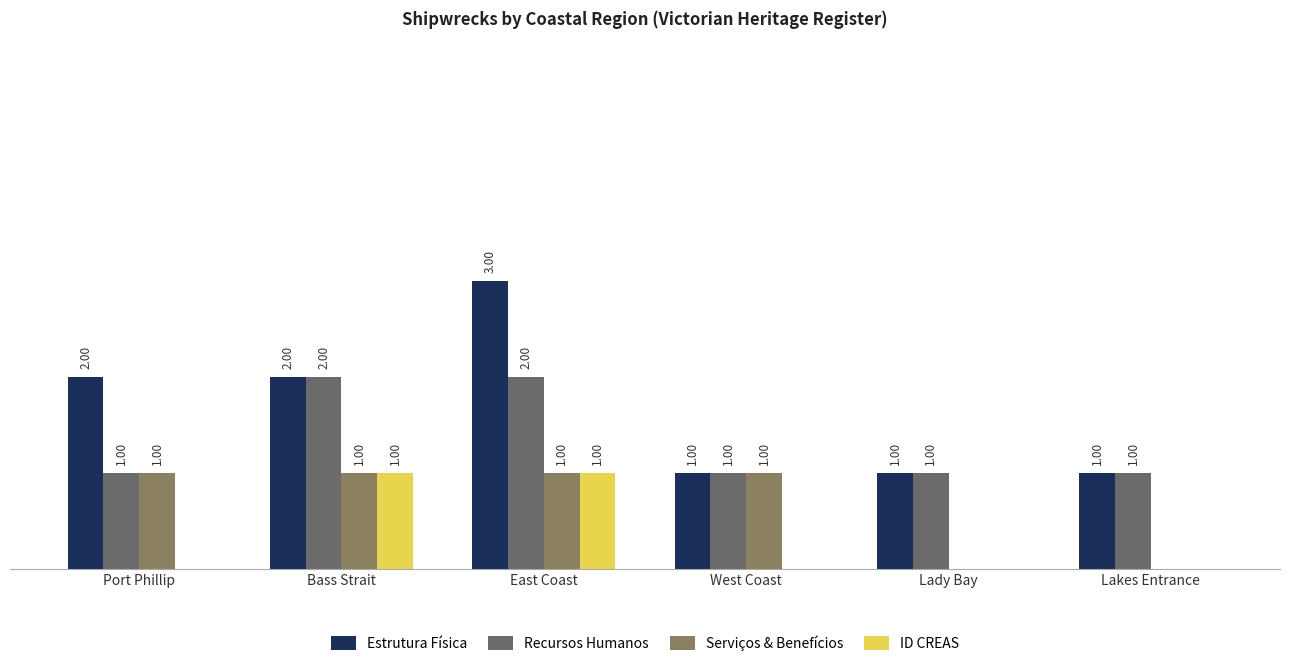

Does the chart contain stacked bars?

No